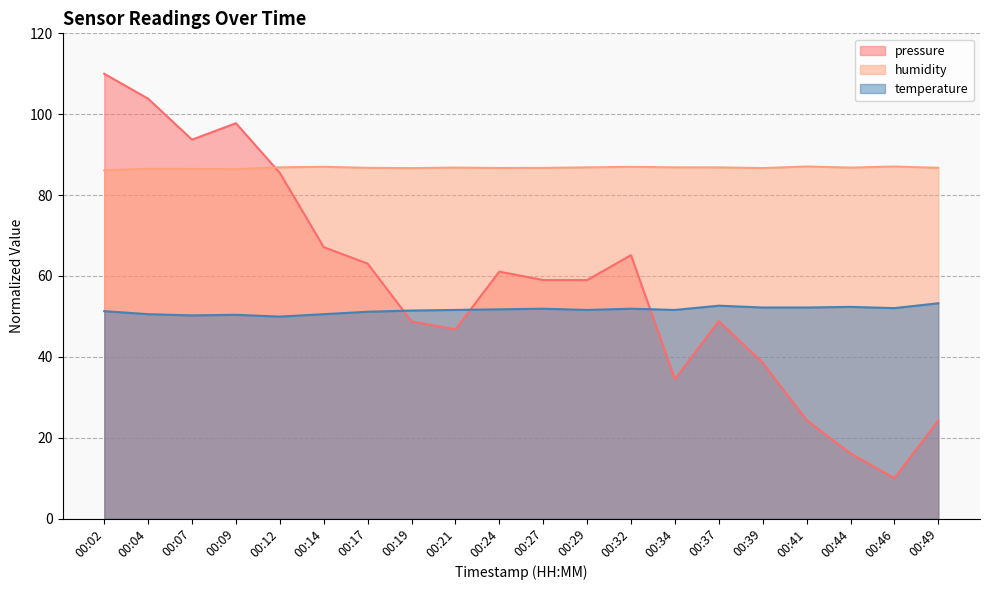

Where is temperature nearest to the value 51?

00:17